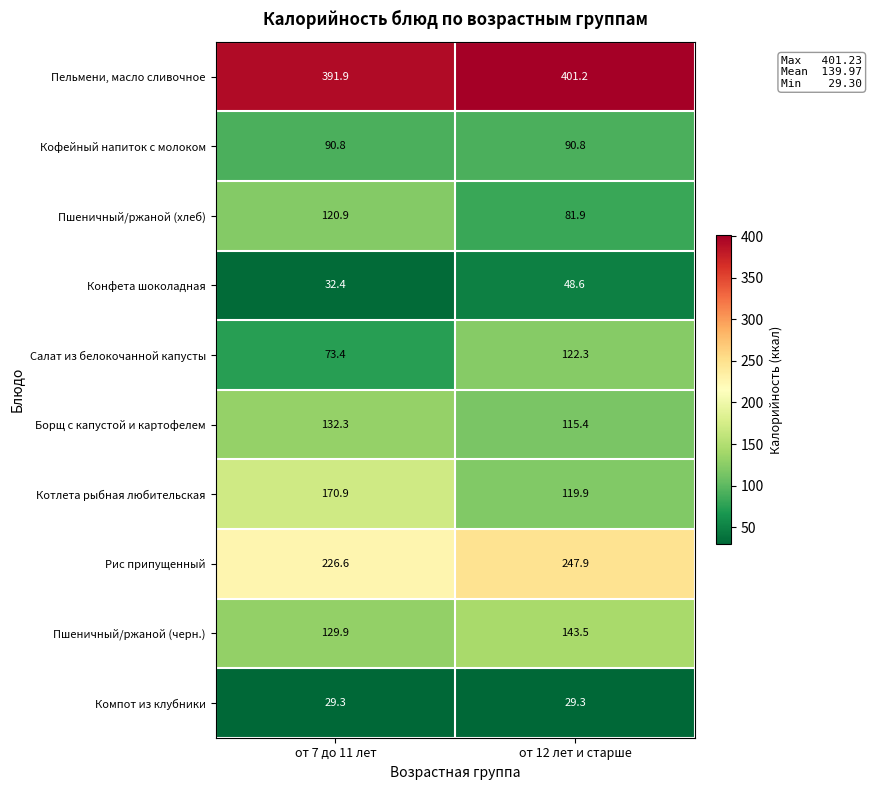

At which label does Пельмени, масло сливочное reach its peak?

от 12 лет и старше